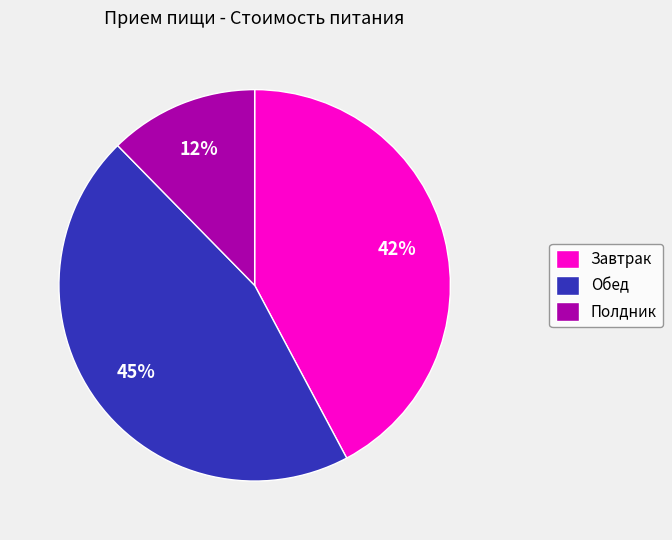

What is the ratio of the value at Полдник to the value at Завтрак?

0.3